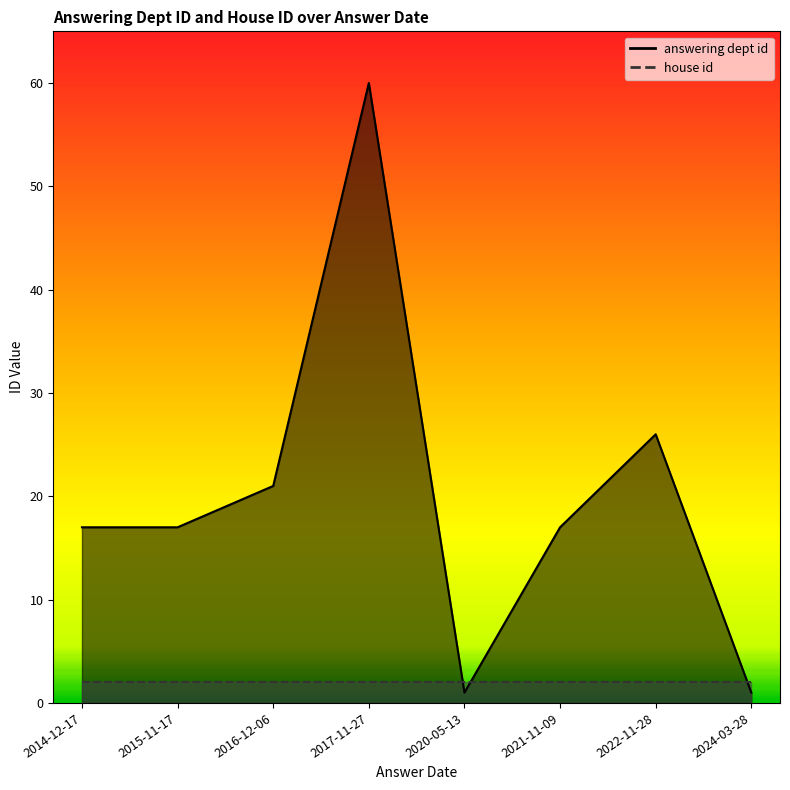

Rank the categories by value from lowest to highest.

2020-05-13, 2024-03-28, 2014-12-17, 2015-11-17, 2021-11-09, 2016-12-06, 2022-11-28, 2017-11-27